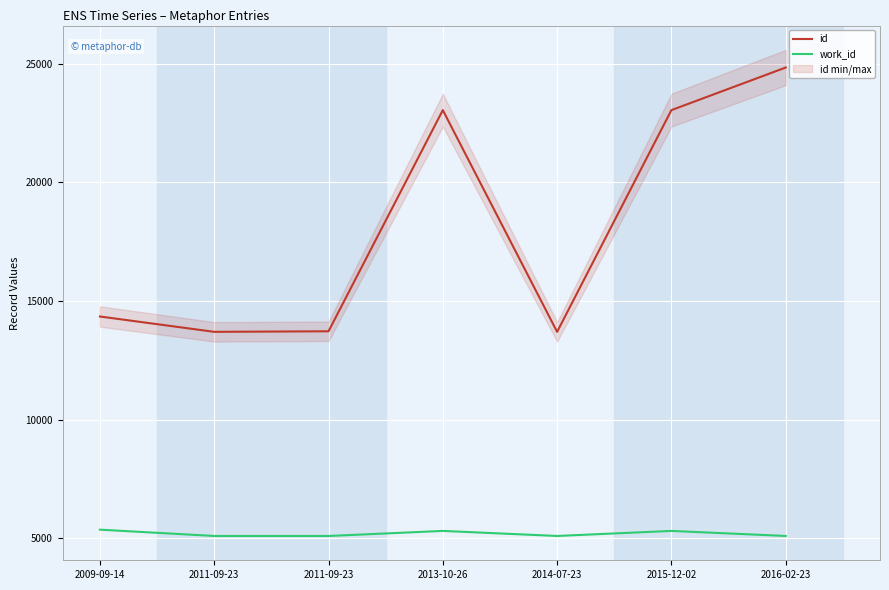

List the series in order of their overall mean, highest first.

id, work_id